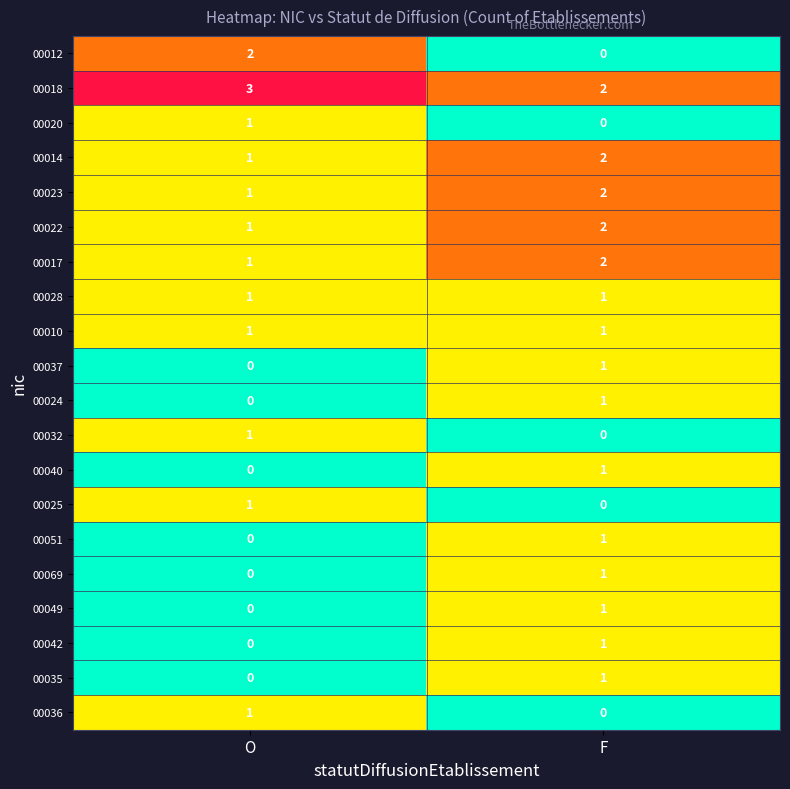

The value of 00022 at F is 2. True or false?

True